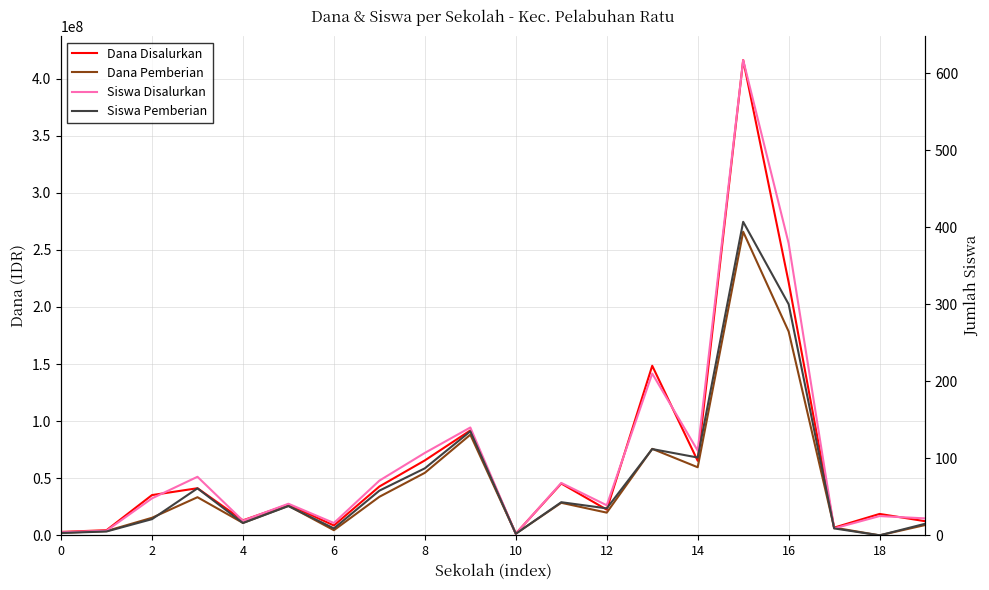

What is the difference between the maximum and second lowest values in the Dana Disalurkan series?

413250000